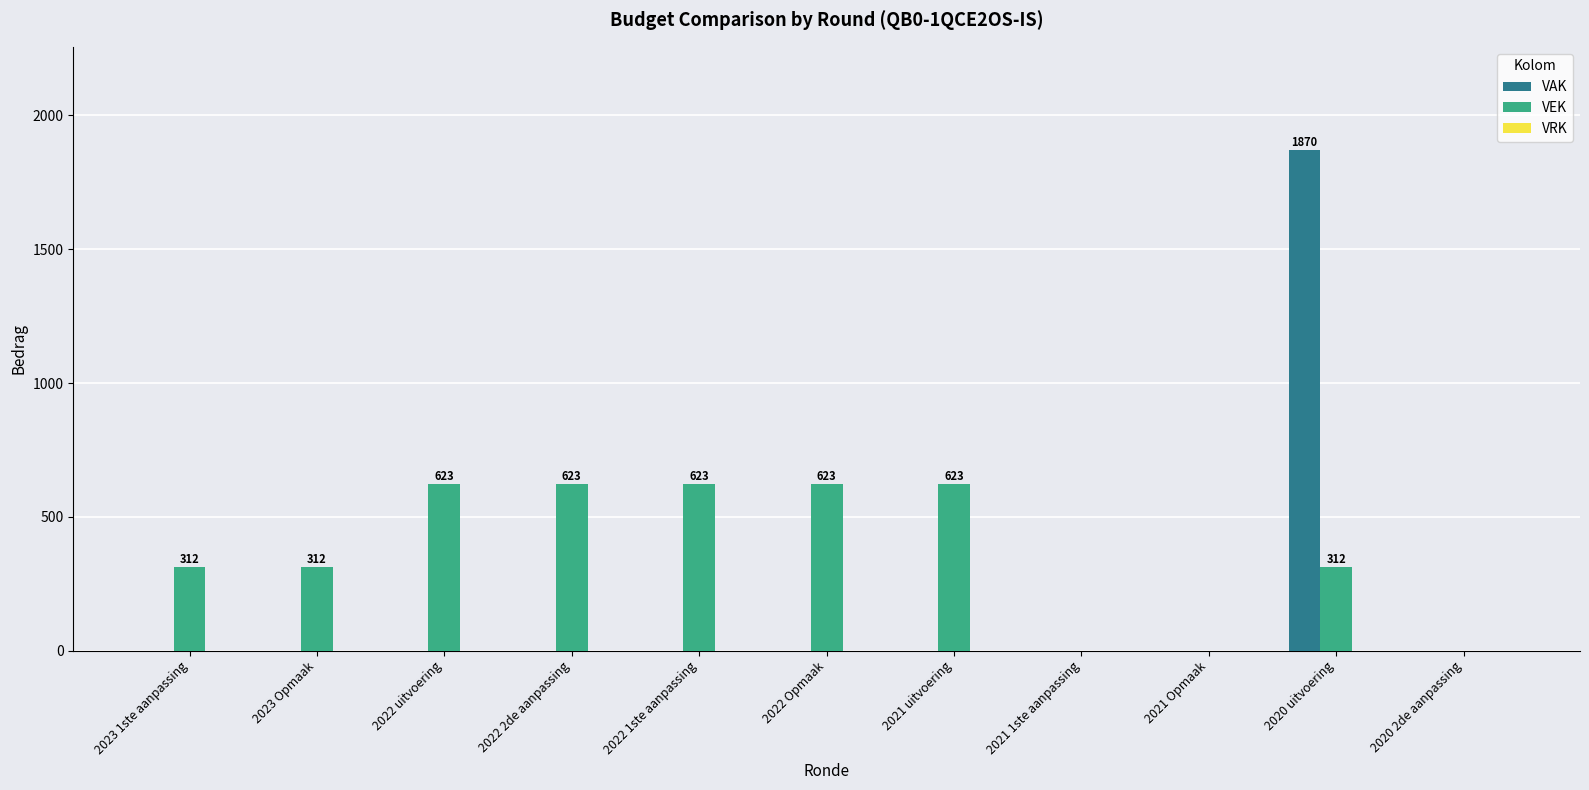

Is the value of VEK at 2023 1ste aanpassing greater than the value of VAK at 2021 uitvoering?

Yes